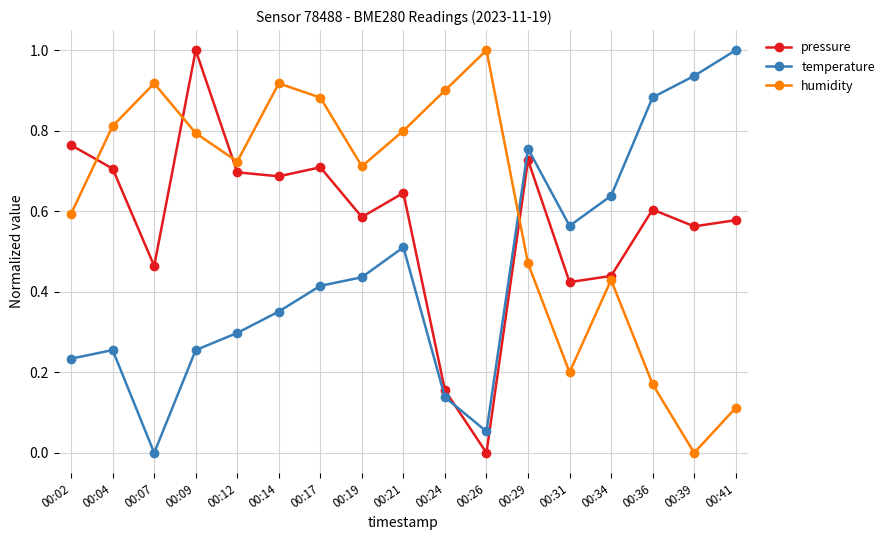

Is it true that humidity equals 0.8 at 00:09?

True